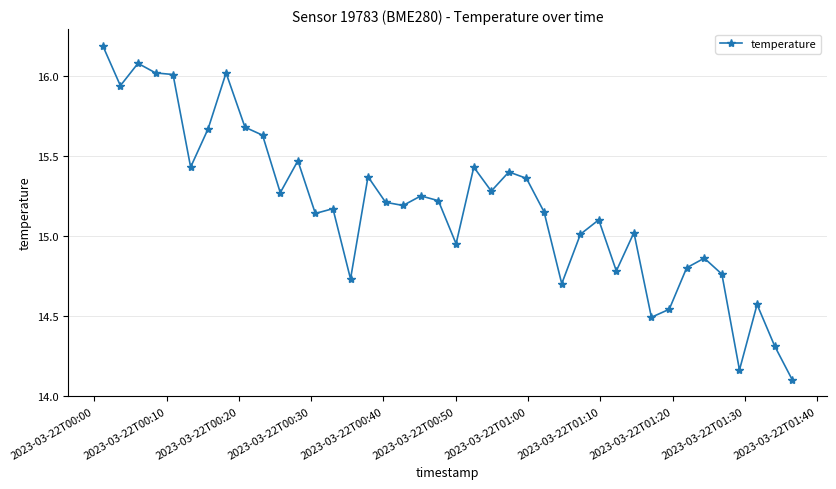

What is the maximum value shown in the chart?

16.2